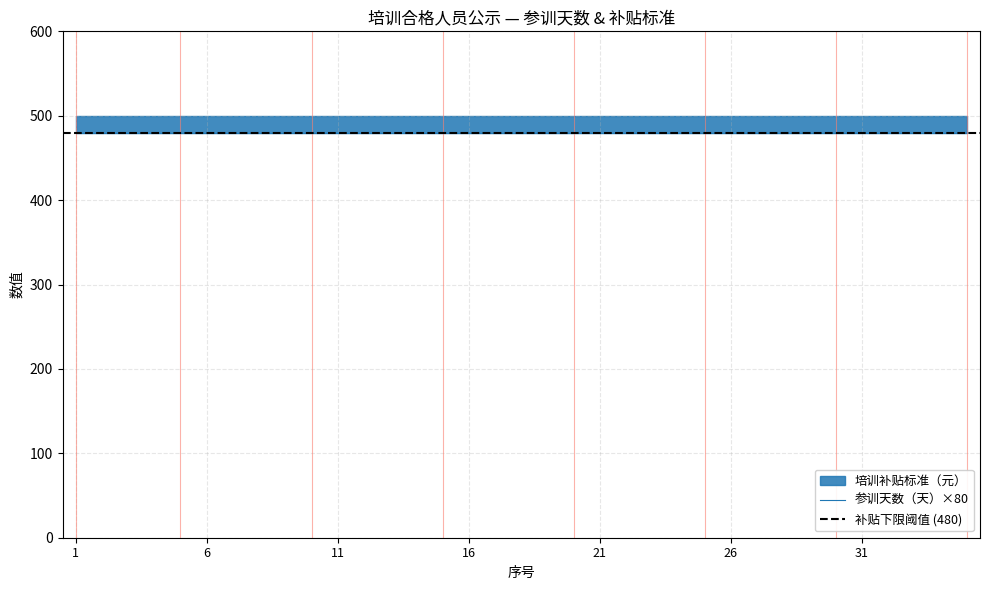

Reading right to left, what are all the values shown in this chart?

参训天数（天）: 6	6	6	6	6	6	6	6	6	6	6	6	6	6	6	6	6	6	6	6	6	6	6	6	6	6	6	6	6	6	6	6	6	6	6
培训补贴标准（元）: 500	500	500	500	500	500	500	500	500	500	500	500	500	500	500	500	500	500	500	500	500	500	500	500	500	500	500	500	500	500	500	500	500	500	500